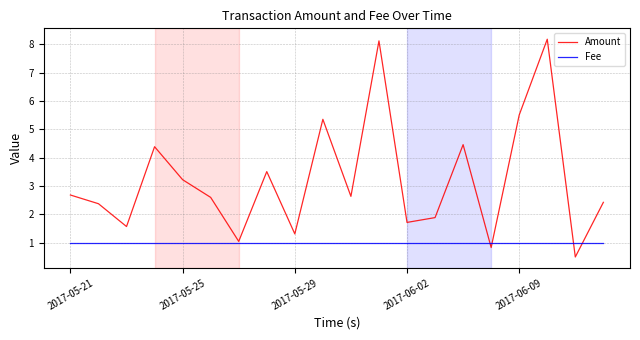

Which series has the largest range (max minus min)?

Amount